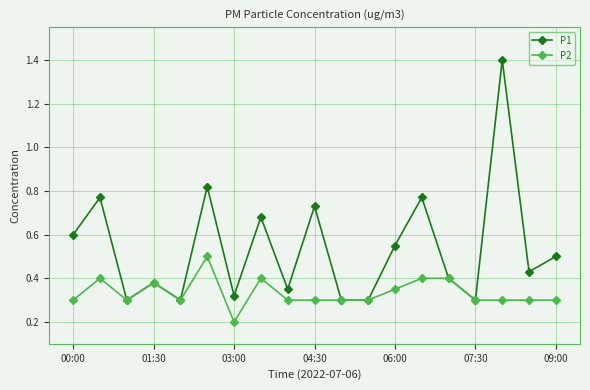

List the series in order of their peak value, lowest first.

P2, P1